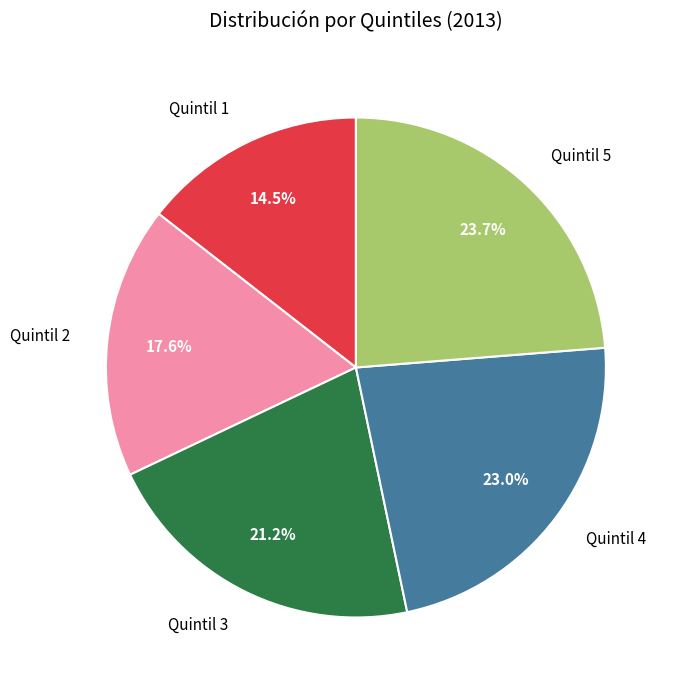

To the nearest percent, what is the average slice percentage?

20%